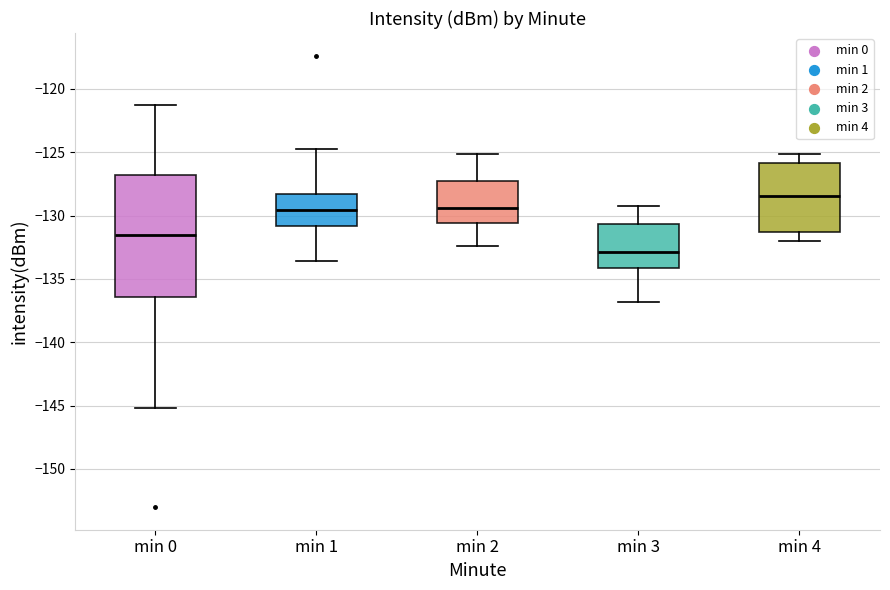

Which box is the tallest, from its lower edge to its upper edge?

min 0